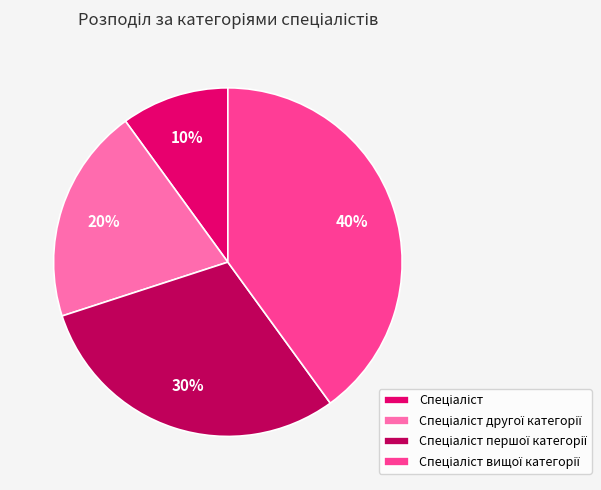

Is there a majority slice in this chart?

No